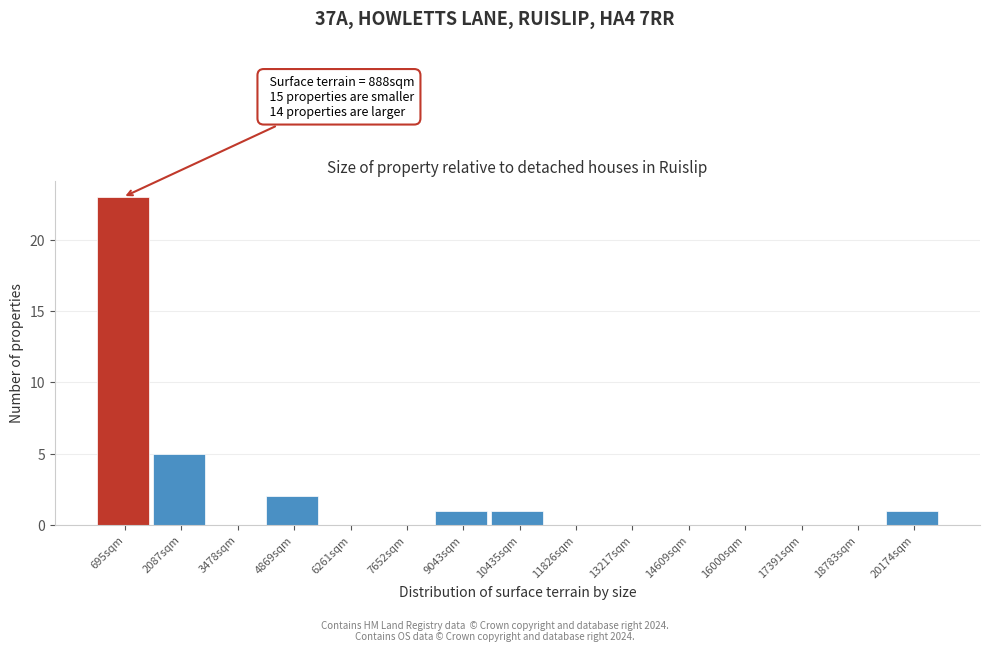

Over which range of the x-axis is the bar tallest?

0 to 1400